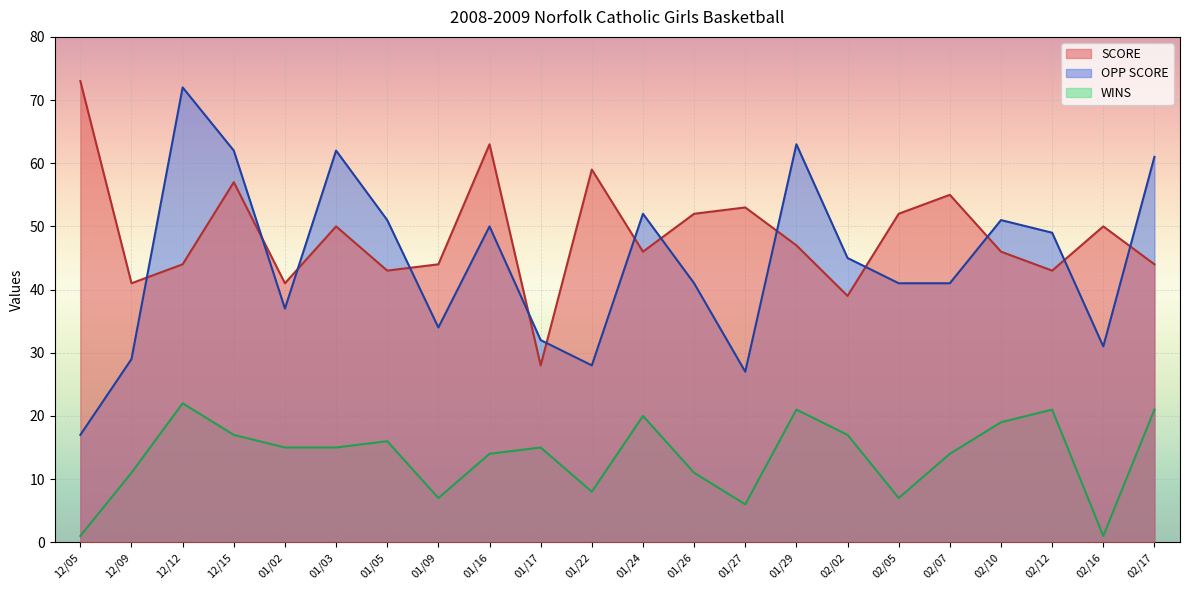

The SCORE series shows 73 at 12/05. True or false?

True